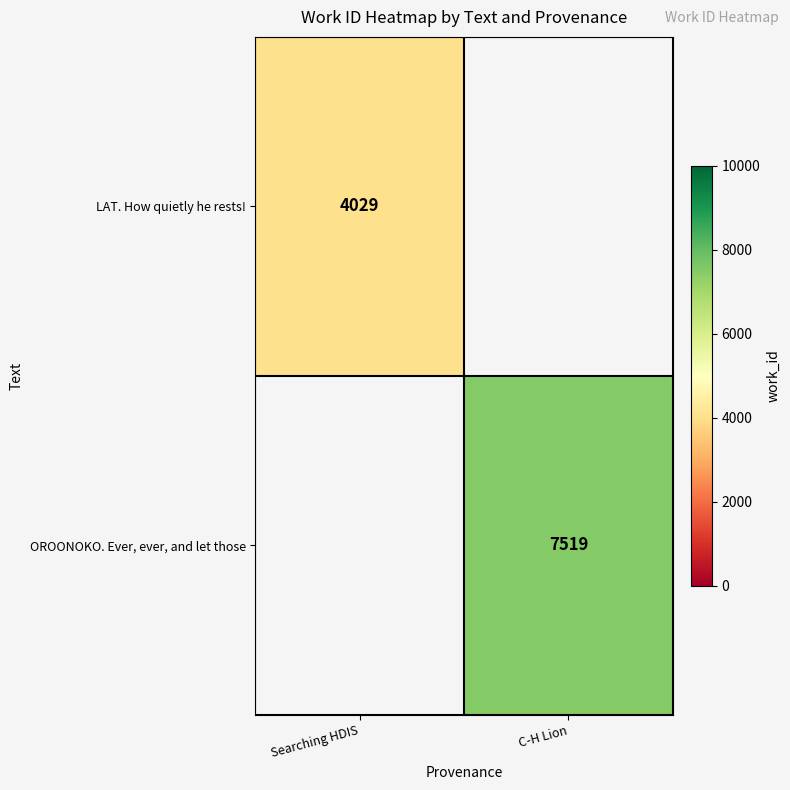

The OROONOKO. Ever, ever, and let those series shows 12529 at C-H Lion. True or false?

False